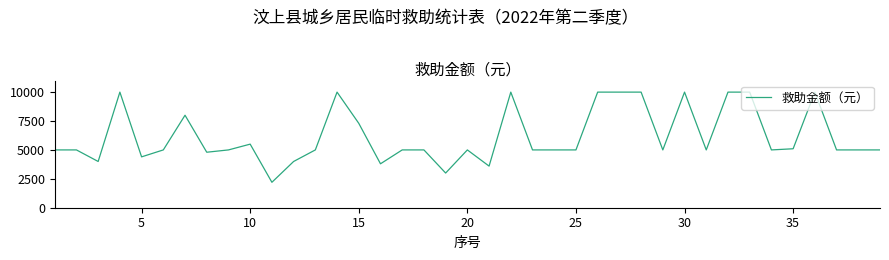

Reading left to right, what are all the values shown in this chart?

5000	5000	4000	10000	4400	5000	8000	4800	5000	5500	2200	4000	5000	10000	7300	3800	5000	5000	3000	5000	3600	10000	5000	5000	5000	10000	10000	10000	5000	10000	5000	10000	10000	5000	5100	10000	5000	5000	5000